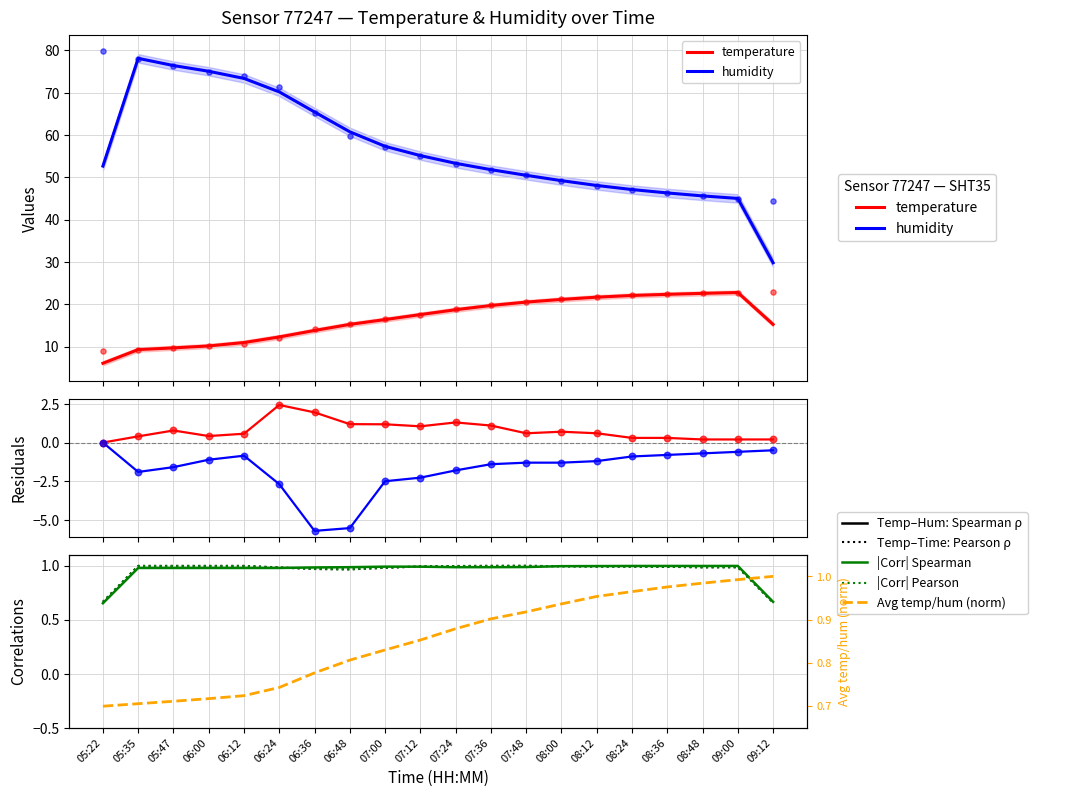

What are all the series names shown in the legend?

temperature, humidity